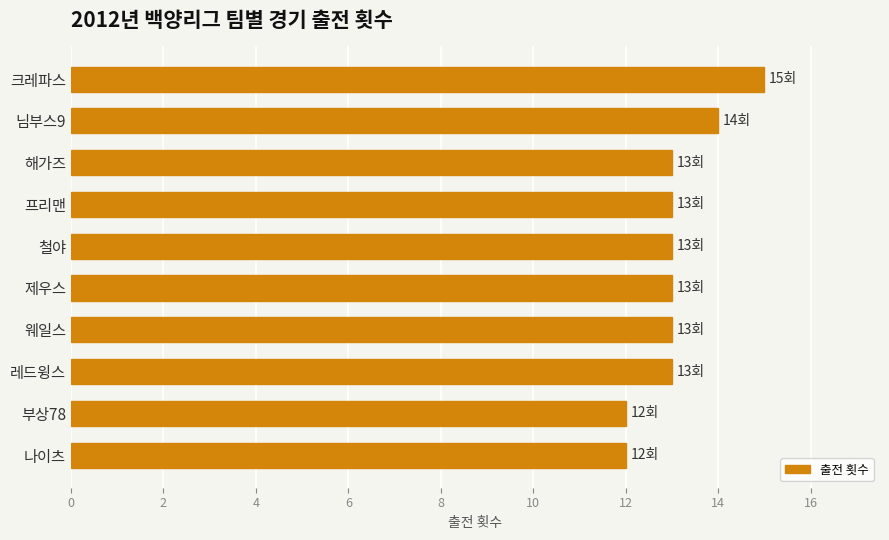

How many bars are there in total?

10